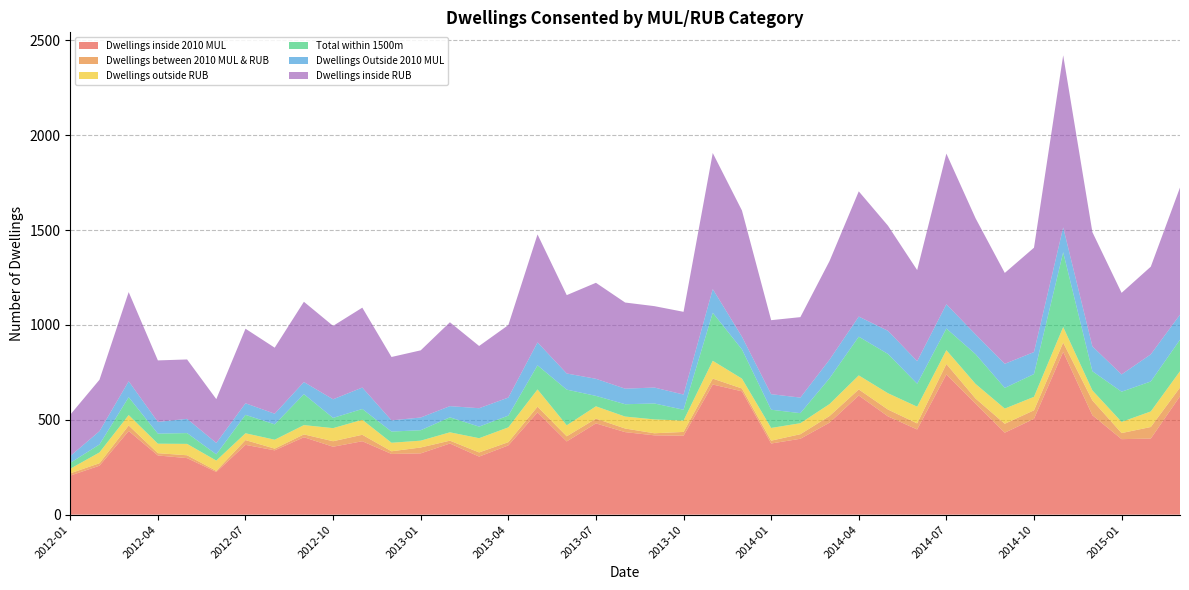

Reading left to right, what are all the values shown in this chart?

Dwellings inside 2010 MUL: 2012-01=206	2012-02=258	2012-03=441	2012-04=312	2012-05=298	2012-06=225	2012-07=368	2012-08=339	2012-09=408	2012-10=358	2012-11=387	2012-12=320	2013-01=323	2013-02=375	2013-03=306	2013-04=365	2013-05=539	2013-06=386	2013-07=481	2013-08=435	2013-09=418	2013-10=416	2013-11=686	2013-12=650	2014-01=375	2014-02=400	2014-03=485	2014-04=628	2014-05=518	2014-06=449	2014-07=739	2014-08=585	2014-09=432	2014-10=505	2014-11=858	2014-12=524	2015-01=398	2015-02=401	2015-03=624
Dwellings between 2010 MUL & RUB: 2012-01=12	2012-02=13	2012-03=29	2012-04=12	2012-05=15	2012-06=6	2012-07=25	2012-08=9	2012-09=15	2012-10=29	2012-11=34	2012-12=14	2013-01=31	2013-02=15	2013-03=22	2013-04=17	2013-05=30	2013-06=27	2013-07=25	2013-08=19	2013-09=11	2013-10=20	2013-11=31	2013-12=15	2014-01=15	2014-02=24	2014-03=35	2014-04=32	2014-05=36	2014-06=32	2014-07=55	2014-08=27	2014-09=47	2014-10=45	2014-11=49	2014-12=78	2015-01=32	2015-02=61	2015-03=46
Dwellings outside RUB: 2012-01=24	2012-02=57	2012-03=55	2012-04=50	2012-05=60	2012-06=54	2012-07=36	2012-08=47	2012-09=49	2012-10=69	2012-11=79	2012-12=45	2013-01=36	2013-02=44	2013-03=75	2013-04=78	2013-05=91	2013-06=58	2013-07=65	2013-08=63	2013-09=73	2013-10=60	2013-11=94	2013-12=52	2014-01=67	2014-02=58	2014-03=63	2014-04=74	2014-05=86	2014-06=88	2014-07=73	2014-08=77	2014-09=80	2014-10=71	2014-11=82	2014-12=53	2015-01=59	2015-02=82	2015-03=86
Total within 1500m: 2012-01=31	2012-02=42	2012-03=94	2012-04=53	2012-05=57	2012-06=33	2012-07=97	2012-08=81	2012-09=163	2012-10=54	2012-11=57	2012-12=59	2013-01=55	2013-02=79	2013-03=61	2013-04=62	2013-05=127	2013-06=188	2013-07=55	2013-08=65	2013-09=84	2013-10=57	2013-11=253	2013-12=154	2014-01=96	2014-02=53	2014-03=136	2014-04=204	2014-05=207	2014-06=121	2014-07=114	2014-08=157	2014-09=109	2014-10=120	2014-11=394	2014-12=101	2015-01=159	2015-02=158	2015-03=166
Dwellings Outside 2010 MUL: 2012-01=36	2012-02=70	2012-03=84	2012-04=62	2012-05=75	2012-06=60	2012-07=61	2012-08=56	2012-09=64	2012-10=98	2012-11=113	2012-12=59	2013-01=67	2013-02=59	2013-03=97	2013-04=95	2013-05=121	2013-06=85	2013-07=90	2013-08=82	2013-09=84	2013-10=80	2013-11=125	2013-12=67	2014-01=82	2014-02=82	2014-03=98	2014-04=106	2014-05=122	2014-06=119	2014-07=128	2014-08=104	2014-09=127	2014-10=116	2014-11=131	2014-12=131	2015-01=91	2015-02=143	2015-03=132
Dwellings inside RUB: 2012-01=218	2012-02=271	2012-03=470	2012-04=324	2012-05=313	2012-06=231	2012-07=393	2012-08=348	2012-09=423	2012-10=387	2012-11=421	2012-12=334	2013-01=354	2013-02=442	2013-03=328	2013-04=382	2013-05=569	2013-06=413	2013-07=506	2013-08=454	2013-09=429	2013-10=436	2013-11=717	2013-12=665	2014-01=390	2014-02=424	2014-03=520	2014-04=660	2014-05=554	2014-06=480	2014-07=794	2014-08=612	2014-09=479	2014-10=550	2014-11=907	2014-12=602	2015-01=430	2015-02=462	2015-03=670